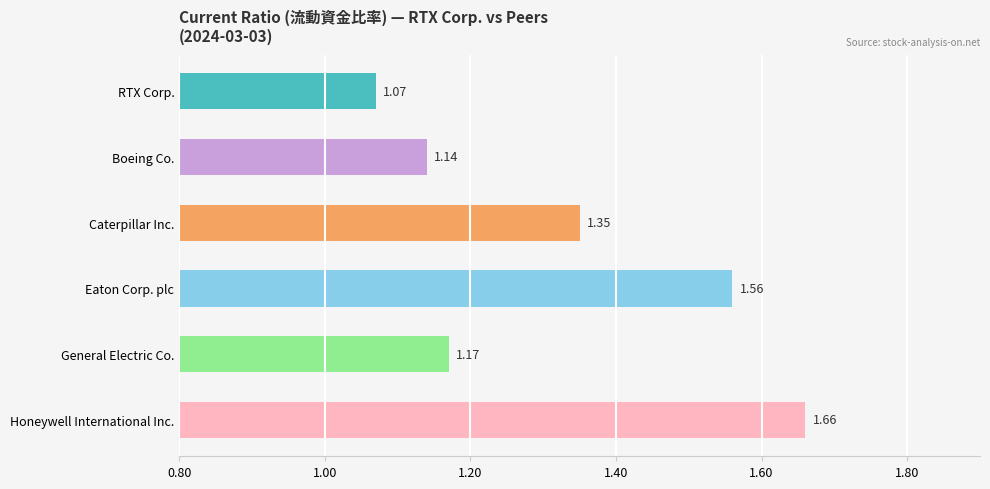

List the labels in order of value, largest first.

Honeywell International Inc., Eaton Corp. plc, Caterpillar Inc., General Electric Co., Boeing Co., RTX Corp.